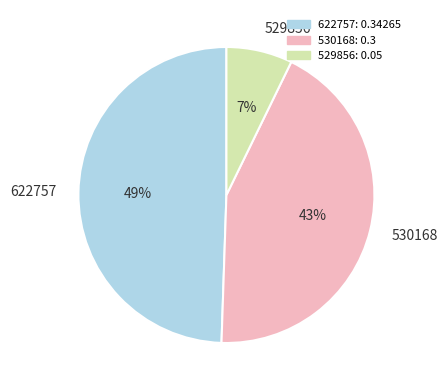

Is 622757 the majority of the pie?

No